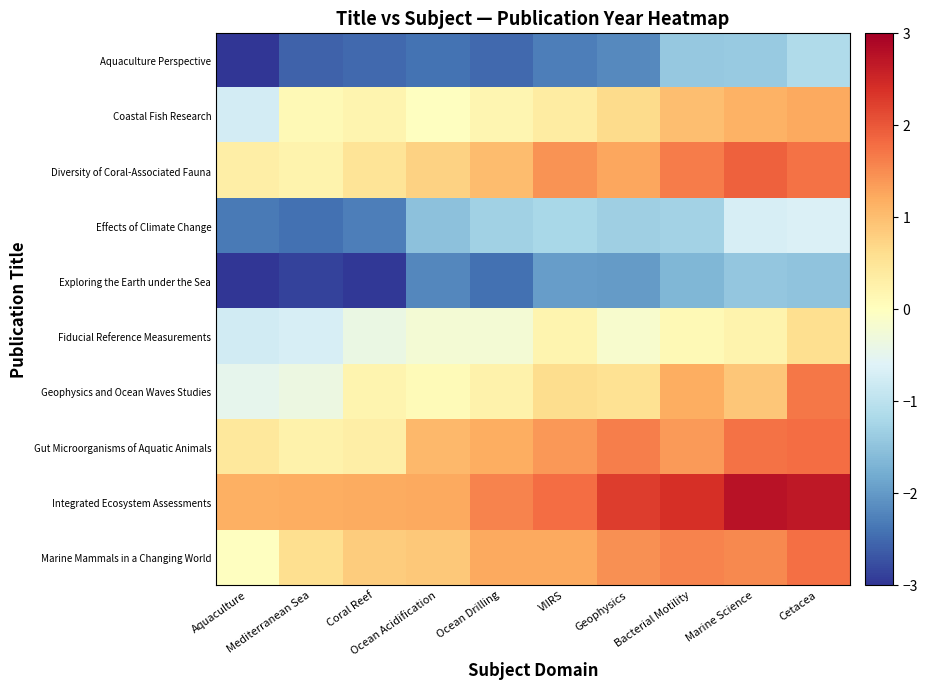

Which series has the largest total across all categories?

Integrated Ecosystem Assessments